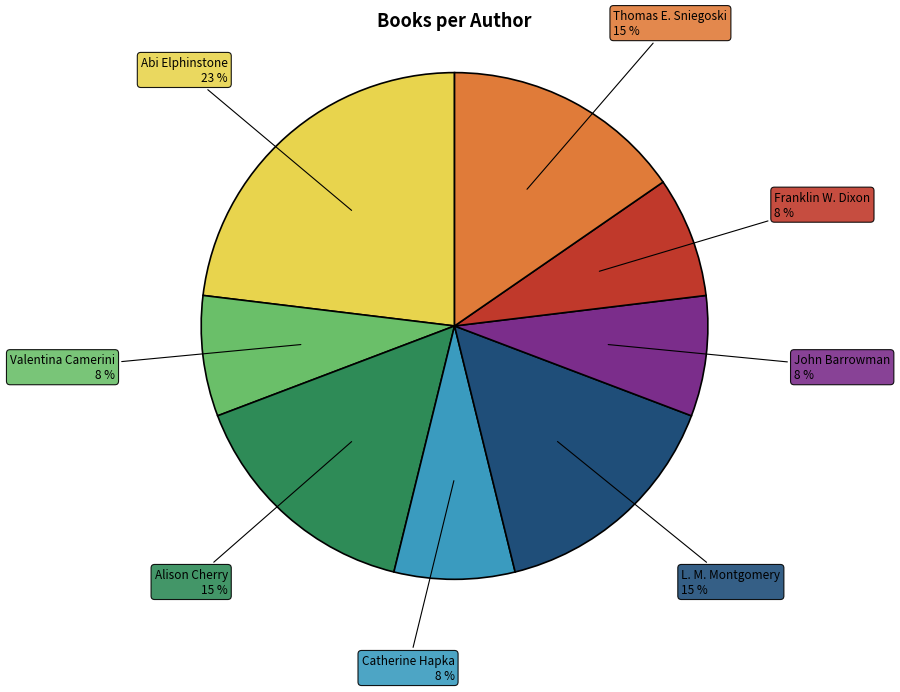

Count the number of slices in the pie.

8